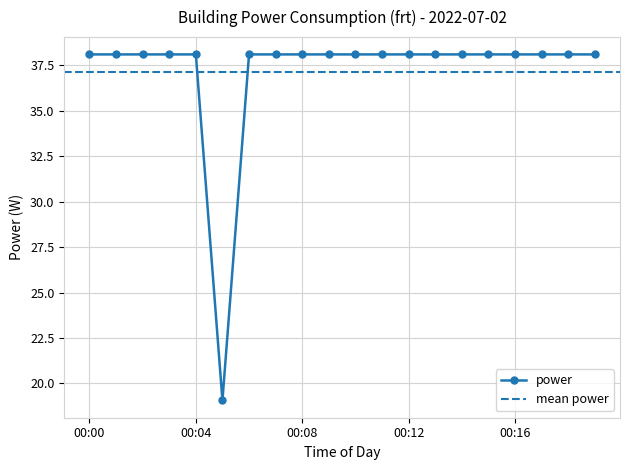

How many values exceed 38?

19